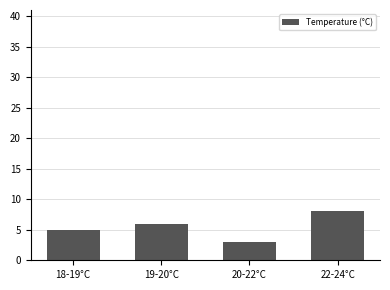

How many values are below 6?

2